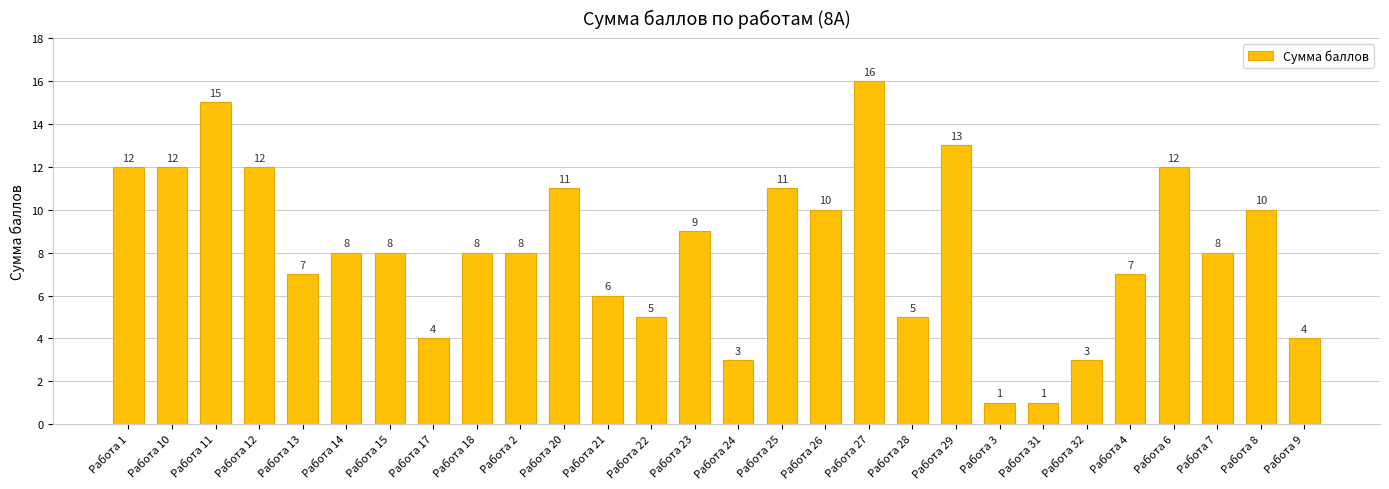

What value does the data have at Работа 2, to the nearest 10?

10